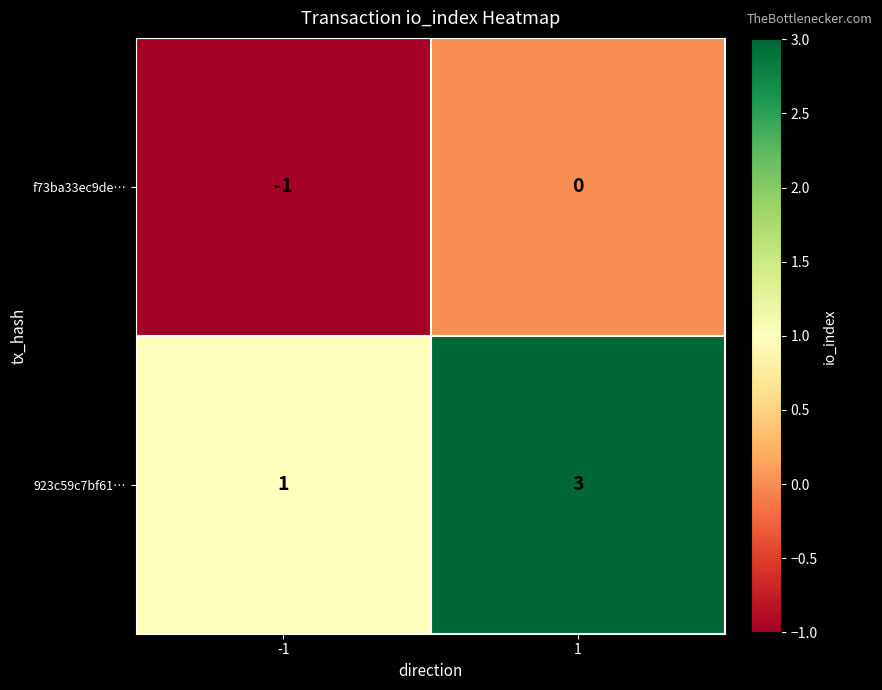

What is the sum of all 923c59c7bf61… values?

4